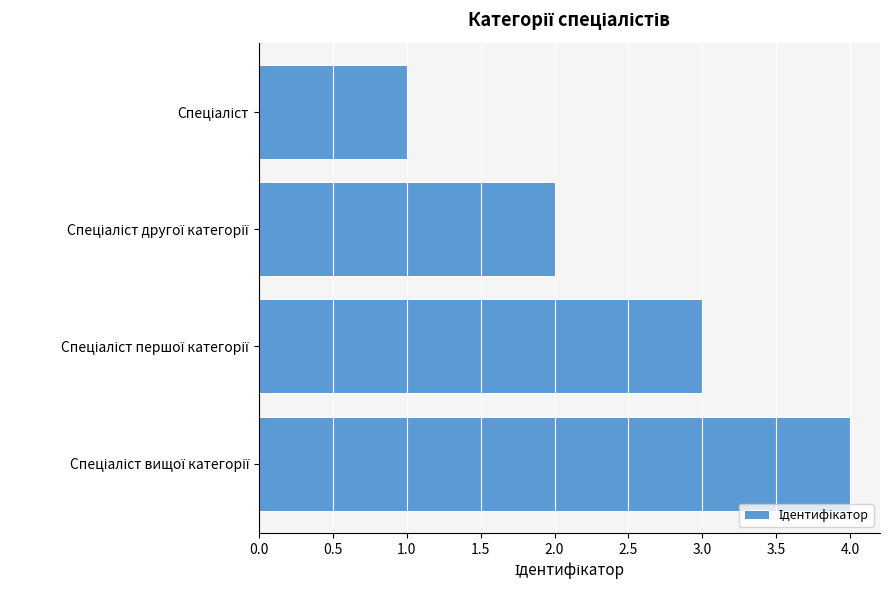

What is the greatest value displayed?

4